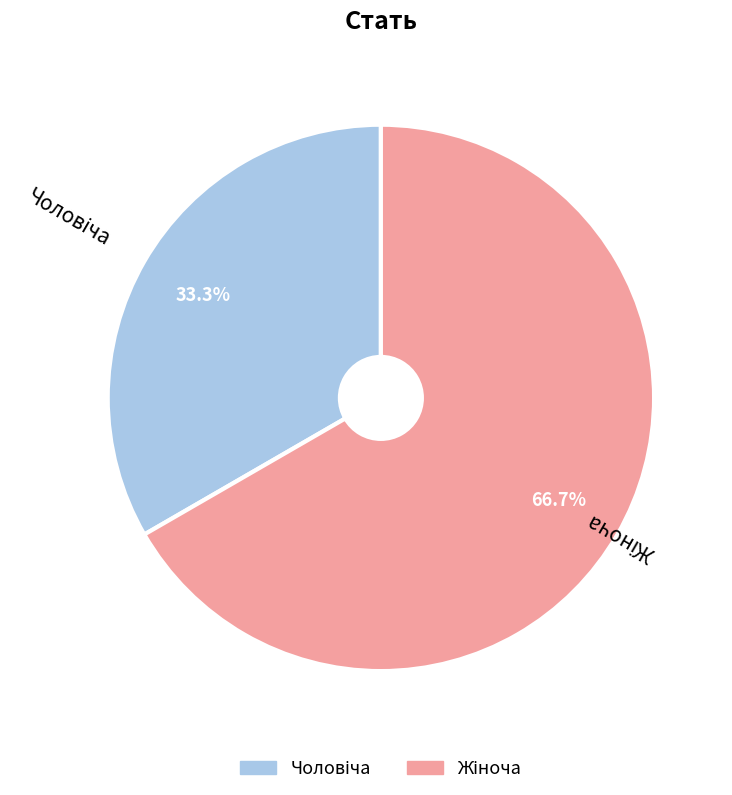

Count the number of slices in the pie.

2